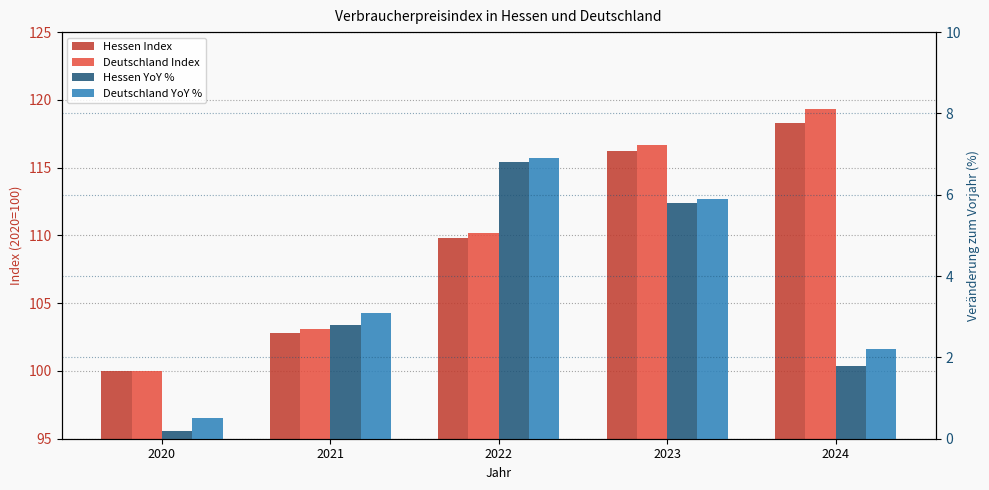

What is the difference between the maximum and minimum values in the Hessen YoY % series?

6.6